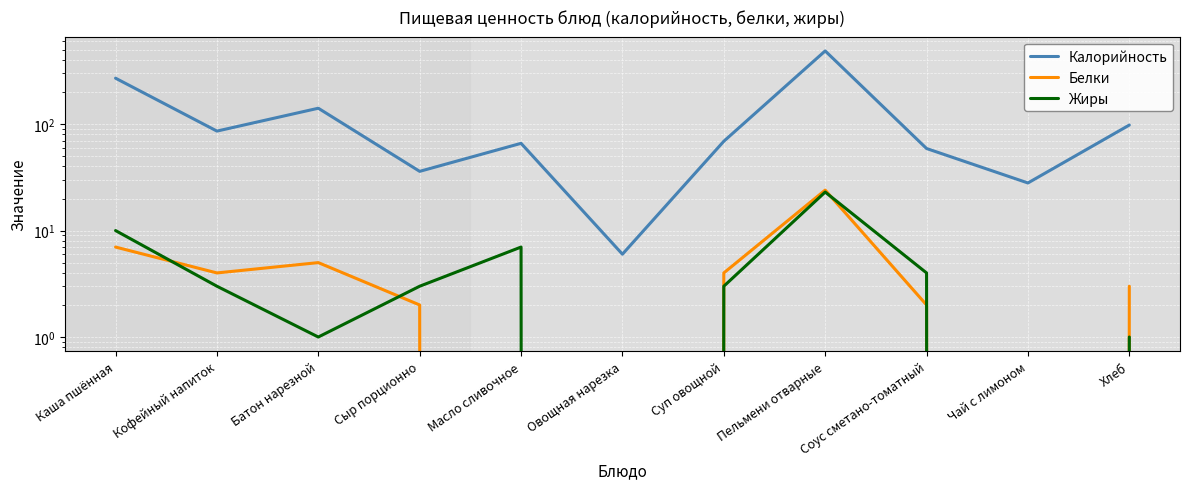

Reading left to right, transcribe all the data shown in this chart.

Калорийность: Каша пшённая=270	Кофейный напиток=86	Батон нарезной=141	Сыр порционно=36	Масло сливочное=66	Овощная нарезка=6	Суп овощной=69	Пельмени отварные=487	Соус сметано-томатный=59	Чай с лимоном=28	Хлеб=98
Белки: Каша пшённая=7	Кофейный напиток=4	Батон нарезной=5	Сыр порционно=2	Масло сливочное=0	Овощная нарезка=0	Суп овощной=4	Пельмени отварные=24	Соус сметано-томатный=2	Чай с лимоном=0	Хлеб=3
Жиры: Каша пшённая=10	Кофейный напиток=3	Батон нарезной=1	Сыр порционно=3	Масло сливочное=7	Овощная нарезка=0	Суп овощной=3	Пельмени отварные=23	Соус сметано-томатный=4	Чай с лимоном=0	Хлеб=1